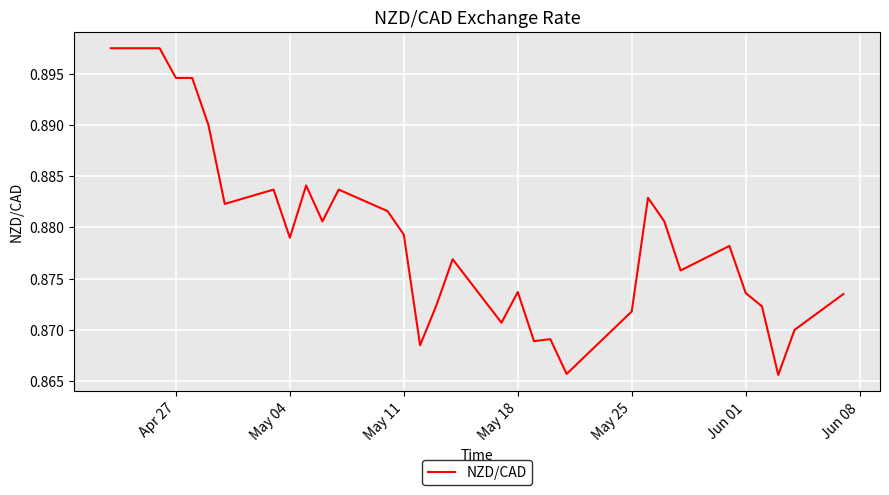

What is the value of the 13th point from the left?

0.9